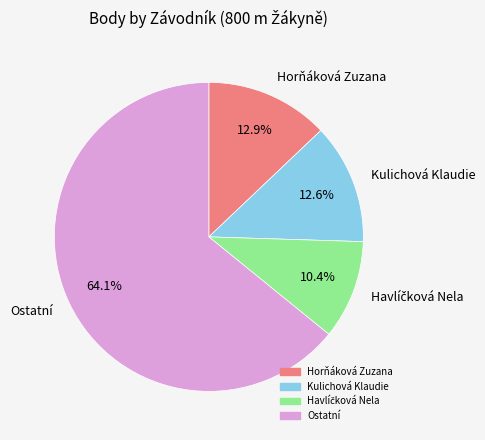

How much of the chart is everything except Kulichová Klaudie?

87.4%